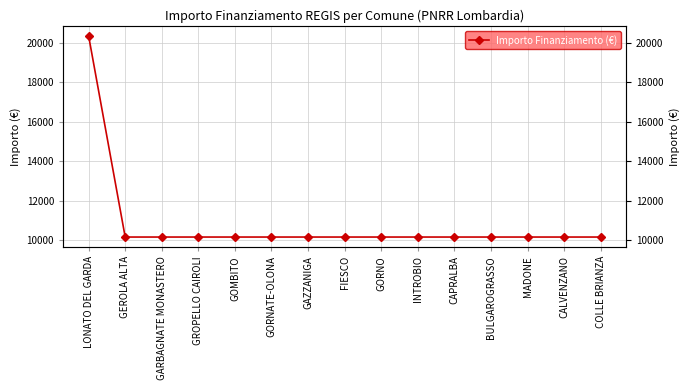

At which category does the chart reach its peak across all series?

LONATO DEL GARDA